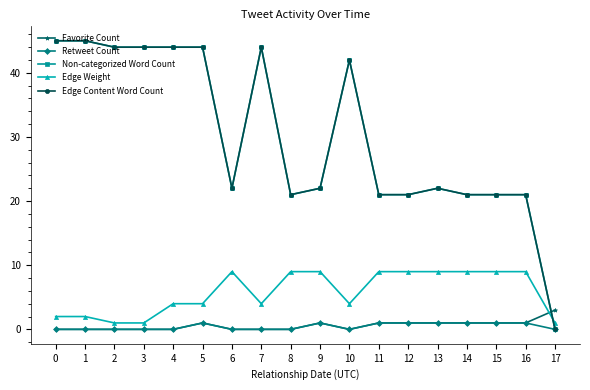

What is the value of the Favorite Count point at the 13th from the left?

1